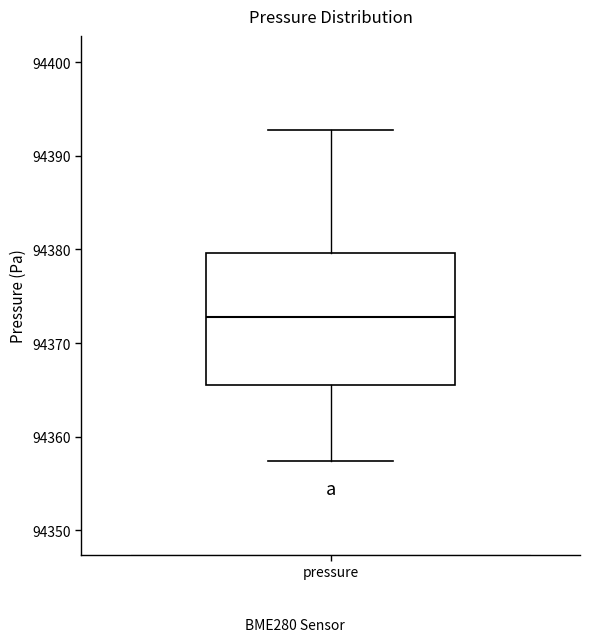

Read this box plot against the y-axis: the position of the median line, the range covered by the box, and the ends of both whiskers. The values are not printed on the chart, so give them approximately, as read against the axis.

median 94373, box 94365 to 94380, whiskers 94357 to 94393